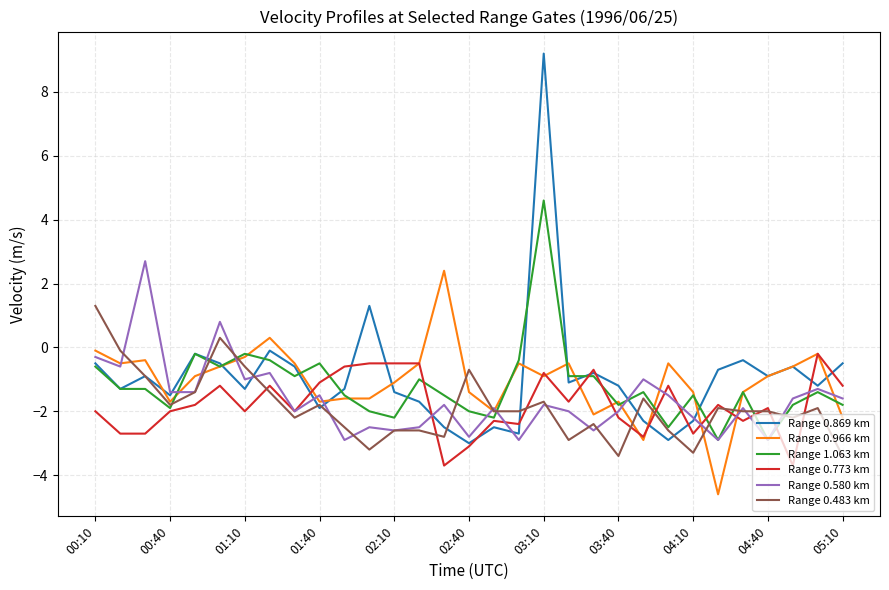

True or false: Range 1.063 km and Range 0.966 km intersect in this chart.

True